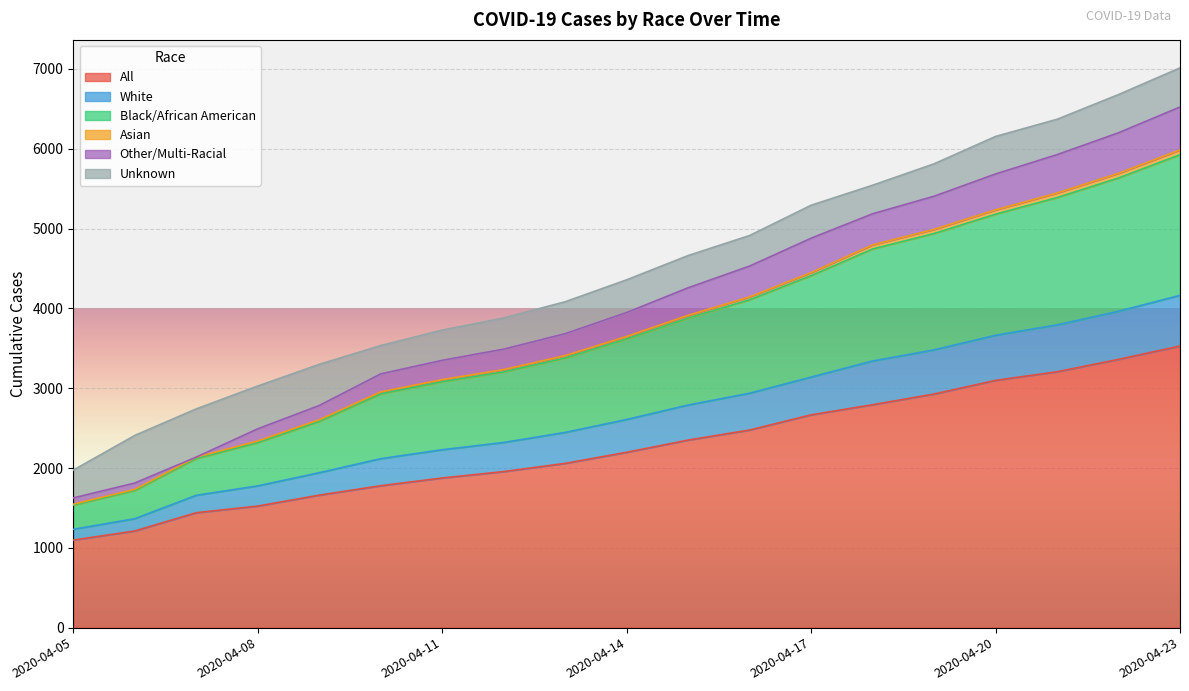

At which label does All reach its peak?

2020-04-23